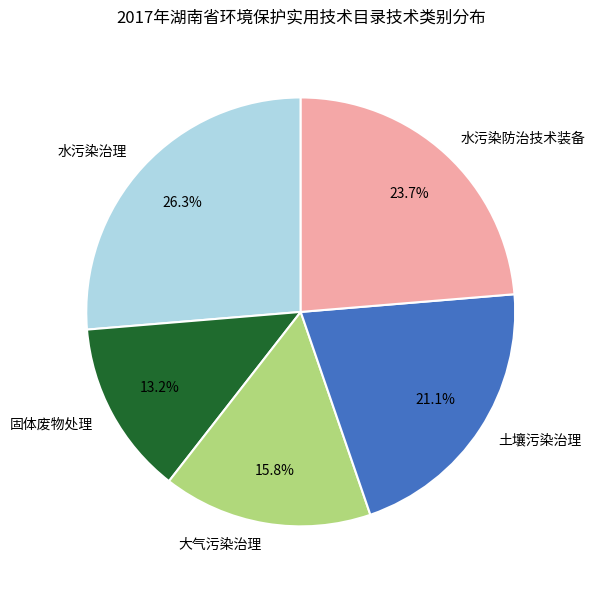

What percentage is NOT represented by 大气污染治理?

84.2%